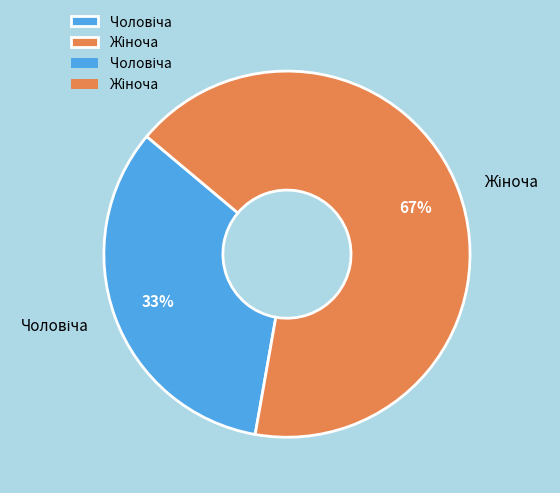

Does any single category account for the majority?

Yes